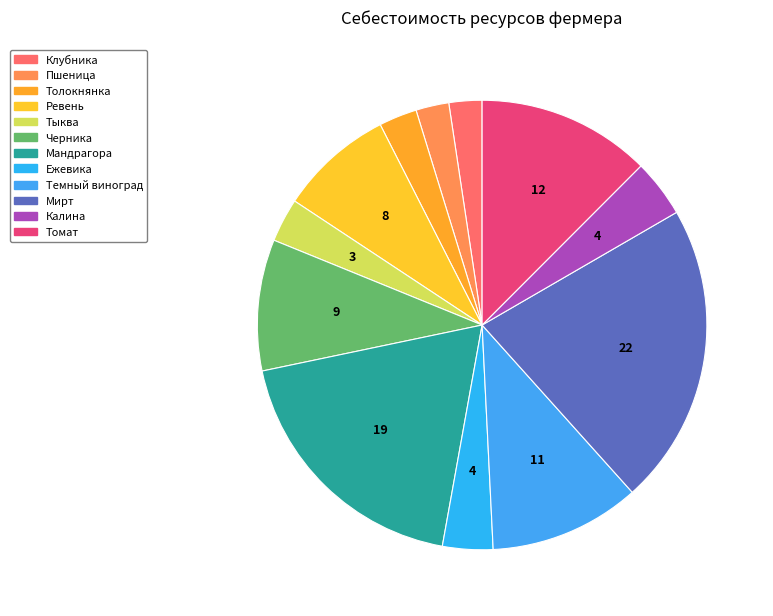

How many slices are in this pie chart?

12